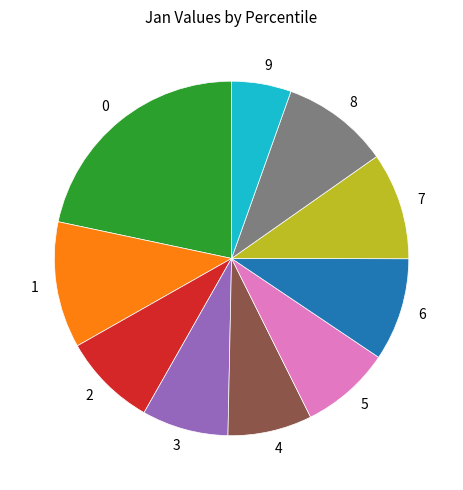

Does any single category account for the majority?

No